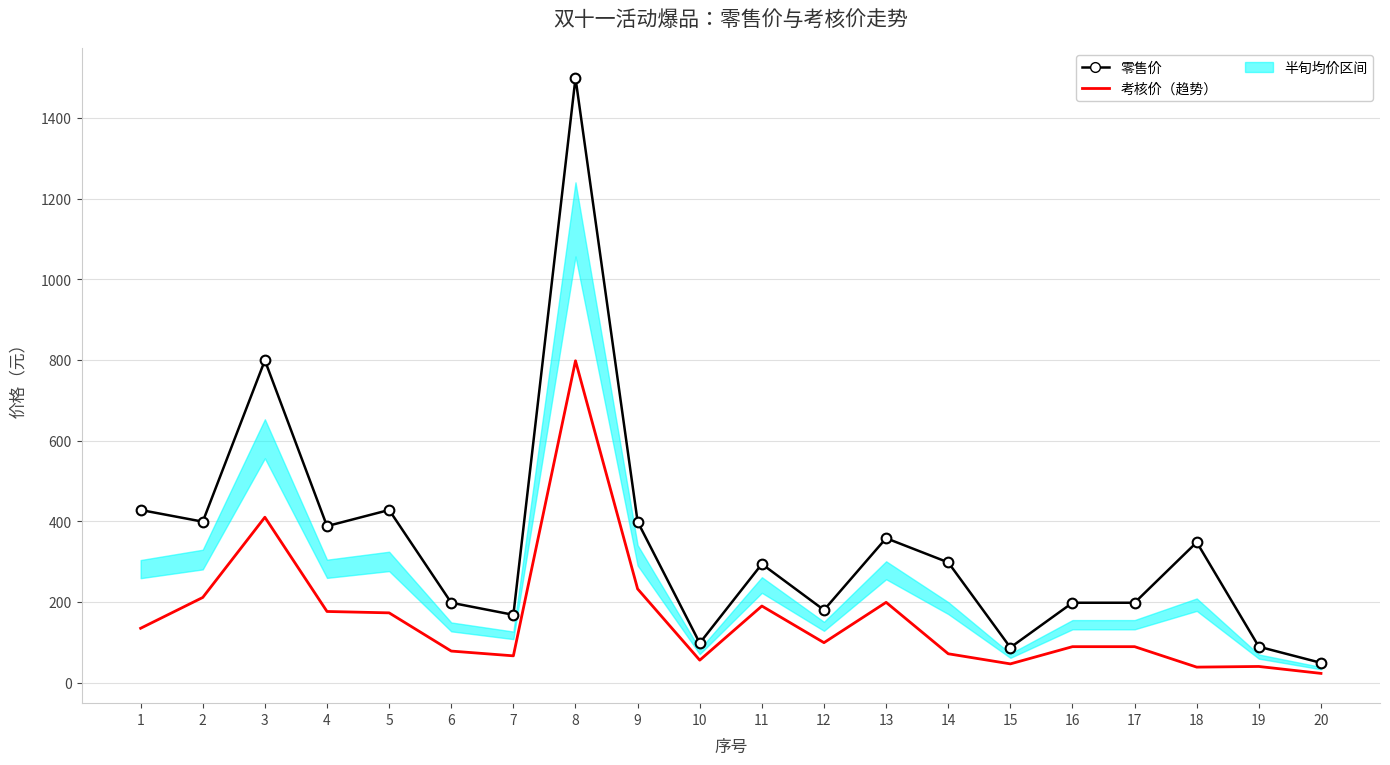

What is the minimum value shown in the chart?

22.8